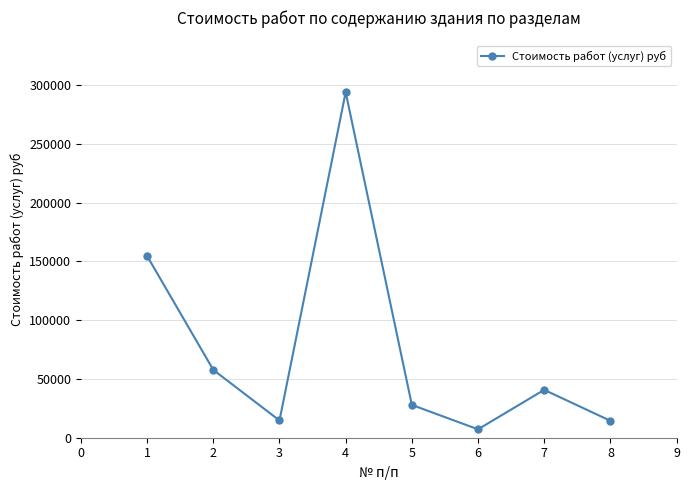

What is the difference between the values at 2 and 1?

96858.3